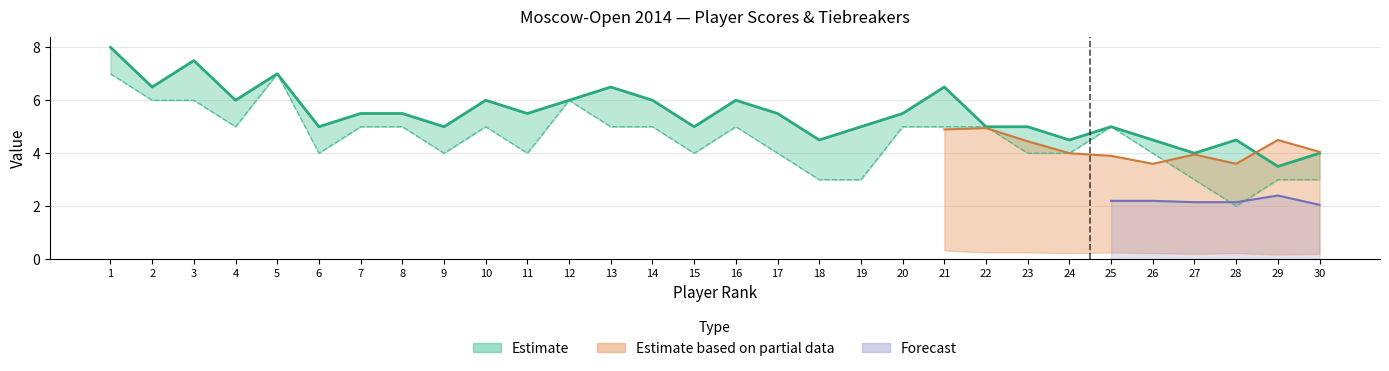

Where is Доп2 nearest to the value 4?

6